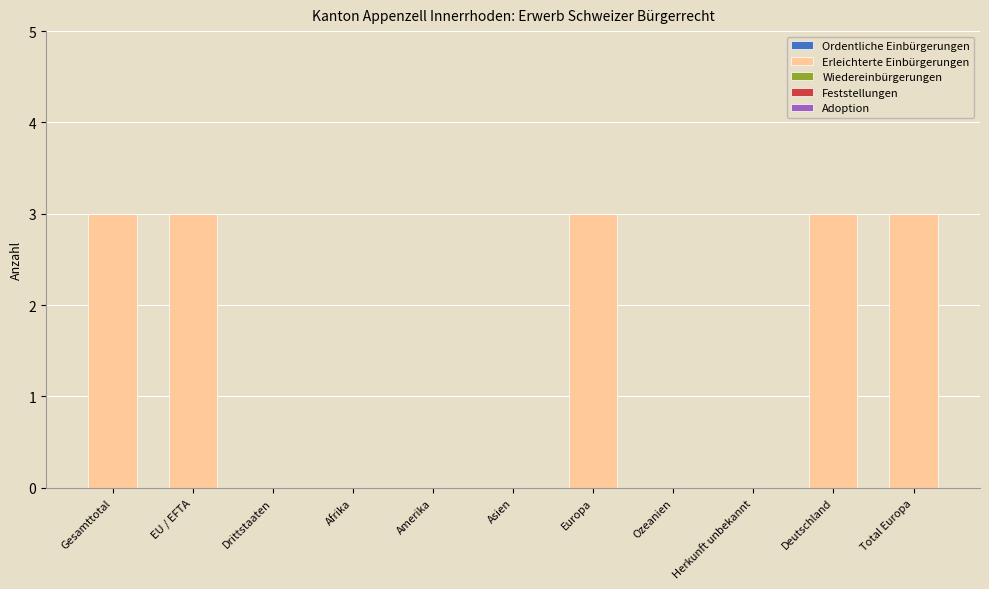

What value does the data have at Europa?

3